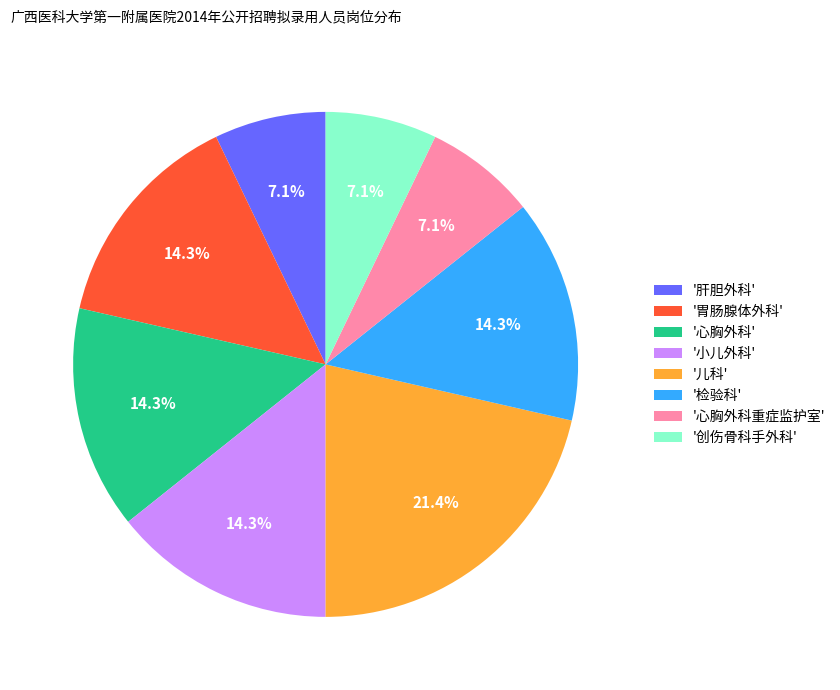

Does any single category account for the majority?

No